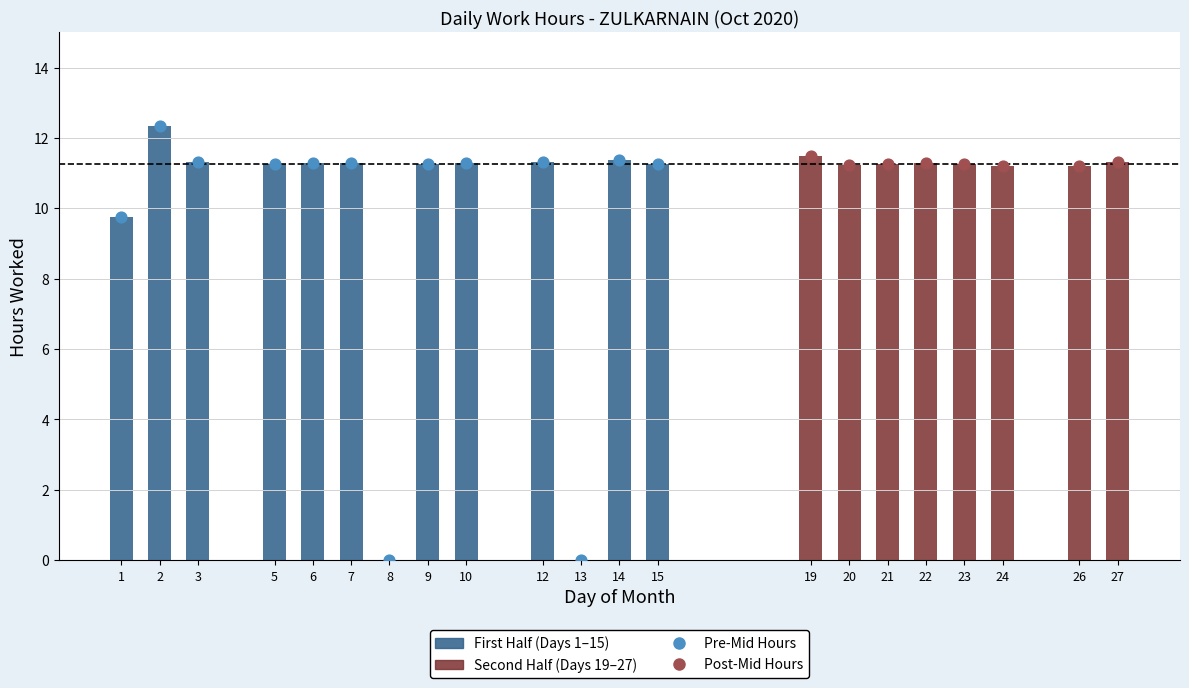

What is the change in value from 1 to 6?

+1.5